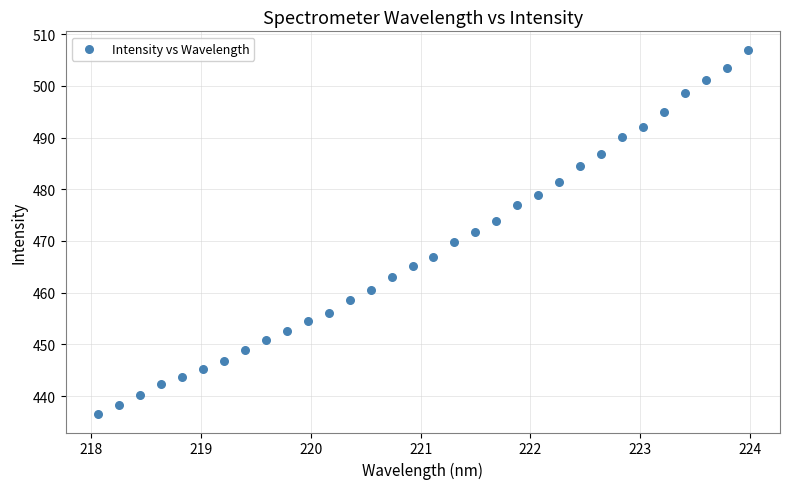

What is the range of X values (max minus min)?

5.9